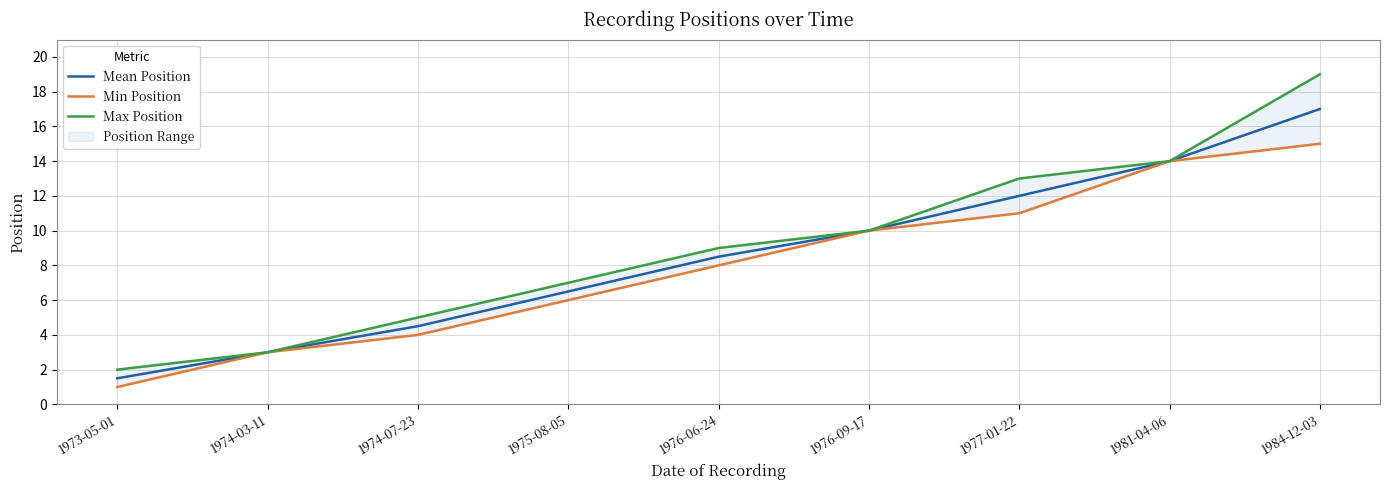

What is the maximum value for Mean Position?

17.0